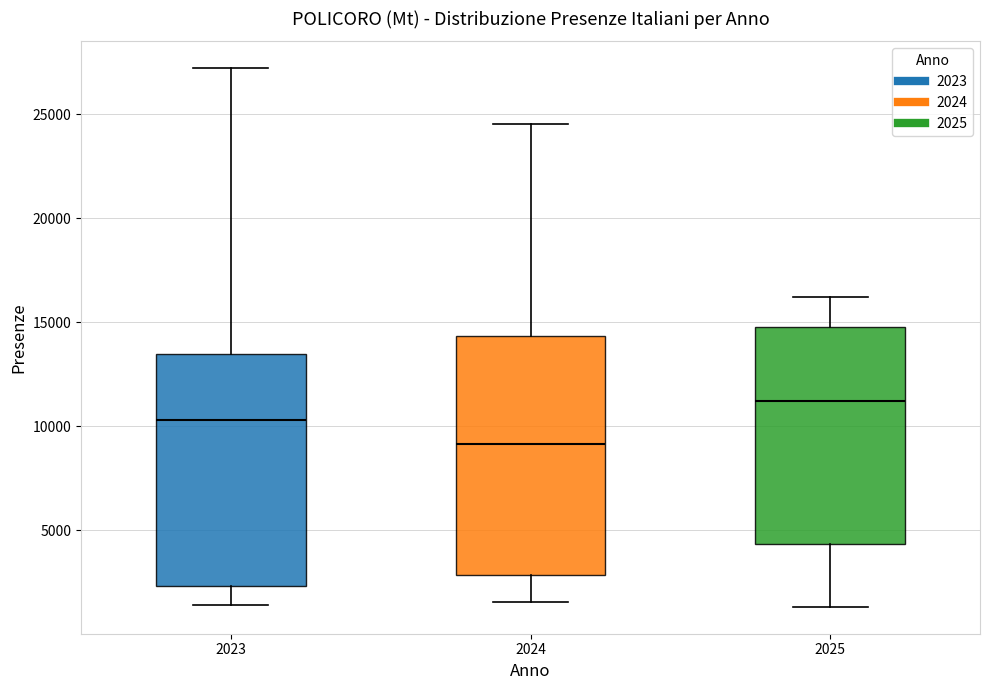

Which box has the highest median line?

2025